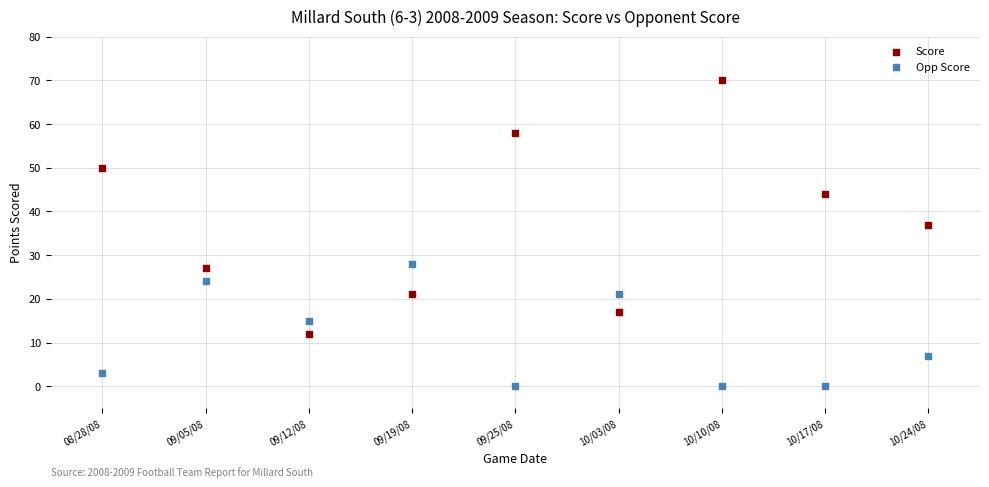

Which series contains the highest Y value?

Score